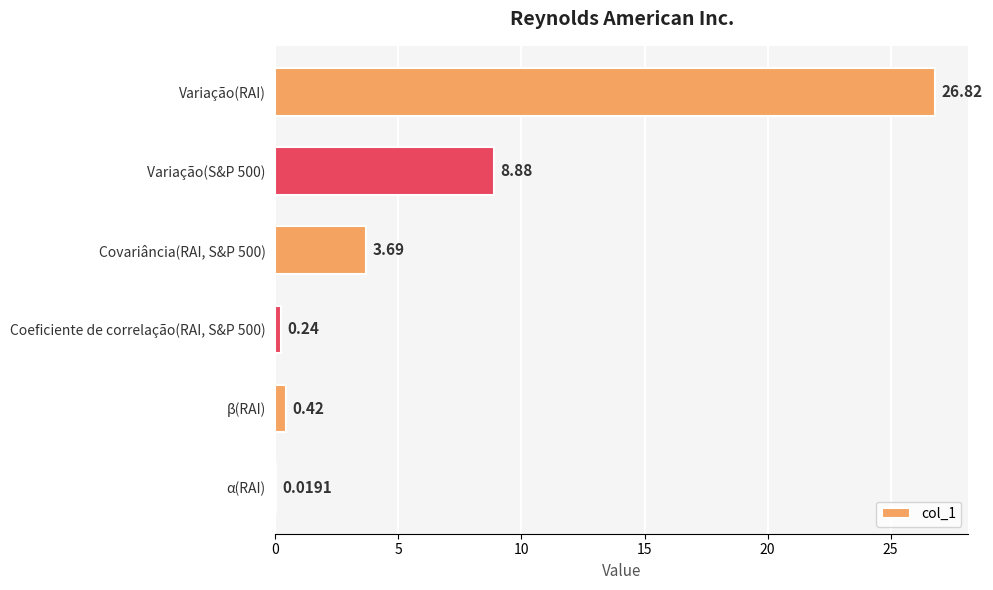

How many data points does each series have?

6